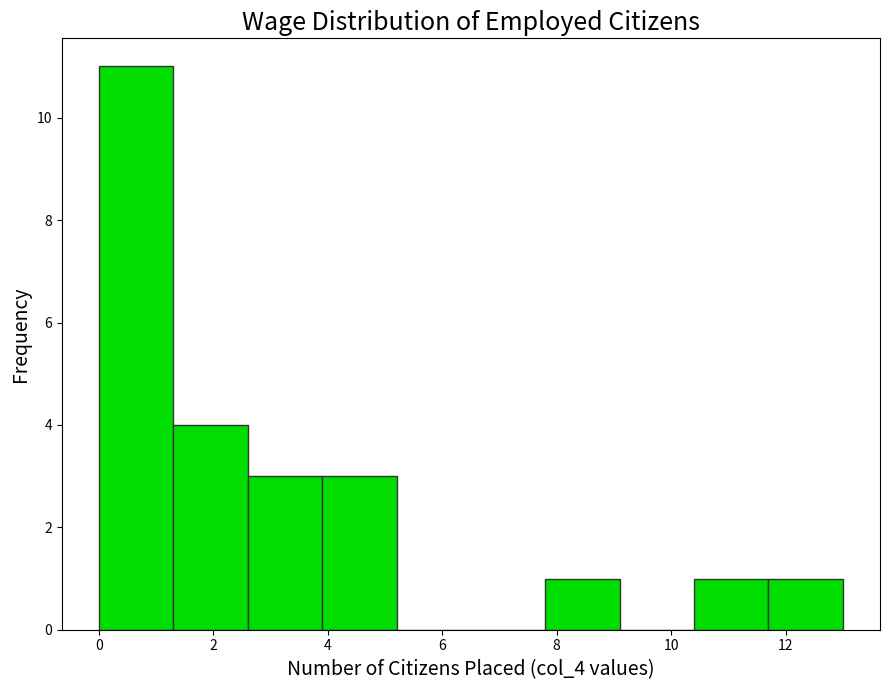

Which range on the x-axis has the tallest bar?

0.0 to 1.3